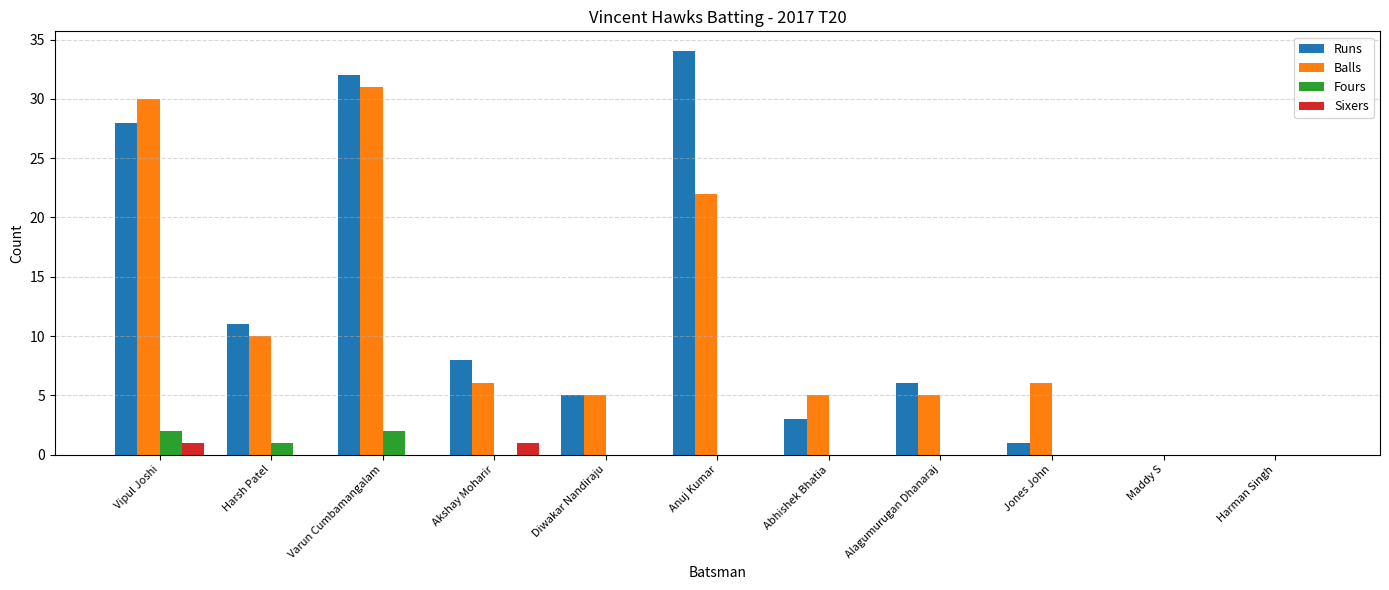

Is it true that Balls equals 5 at Abhishek Bhatia?

True